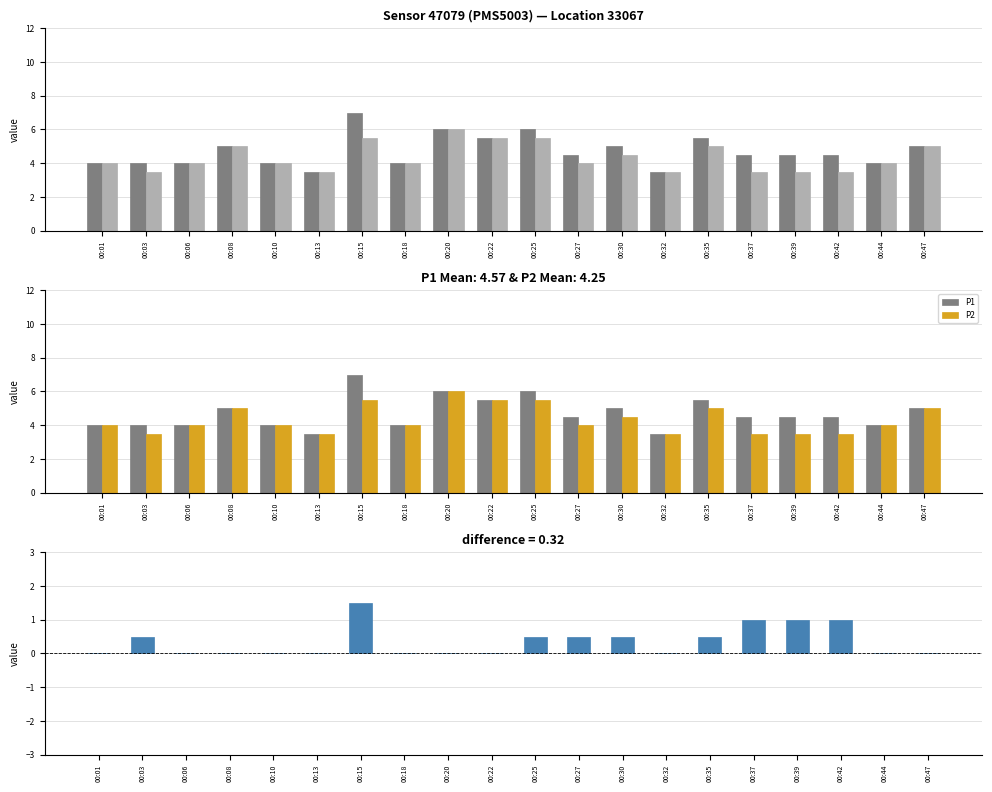

How many groups of bars are there?

20